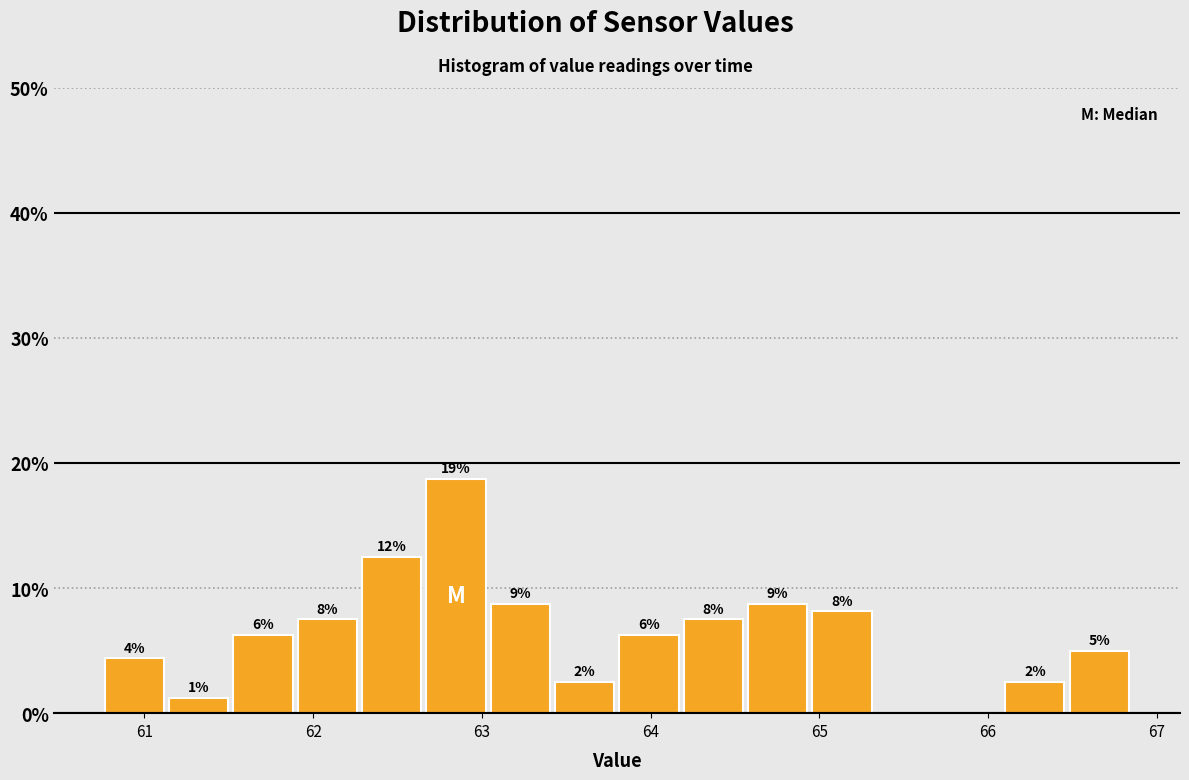

Around what value on the x-axis is the tallest bar? Give the approximate position of its centre, as read against the axis.

62.8